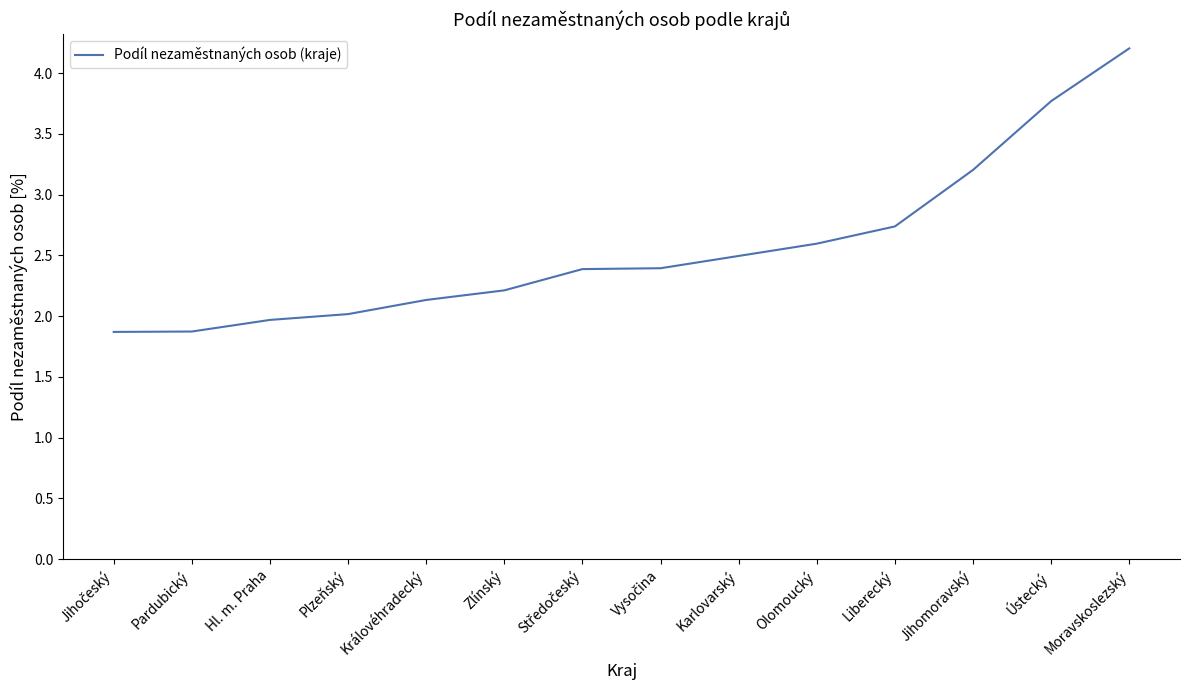

What is the change in value from Hl. m. Praha to Jihomoravský?

+1.2